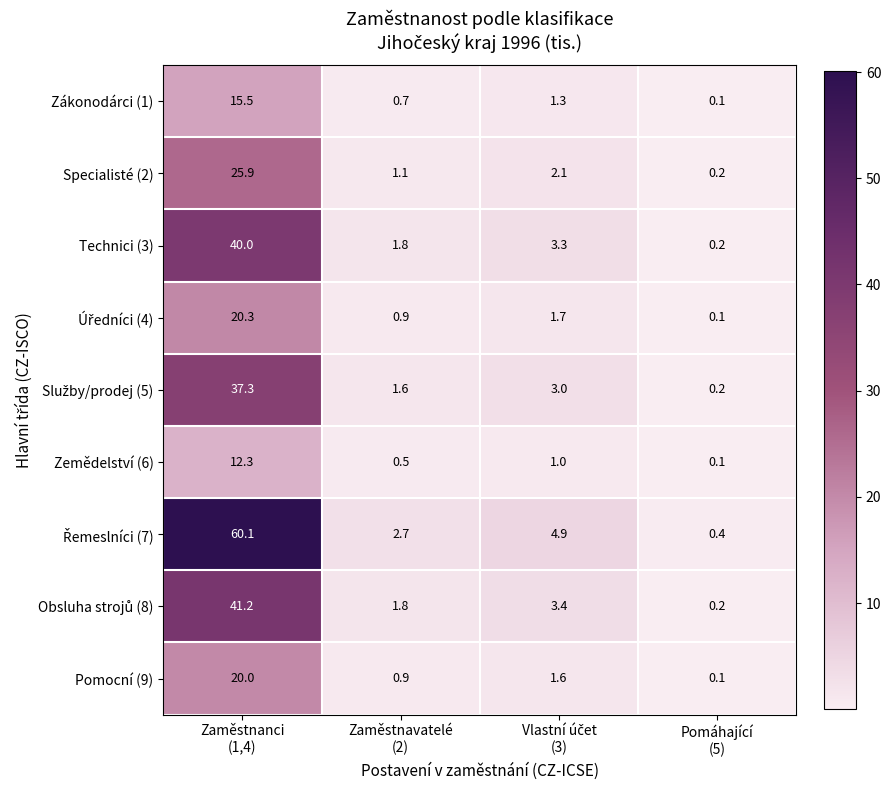

What is the greatest value displayed?

60.1